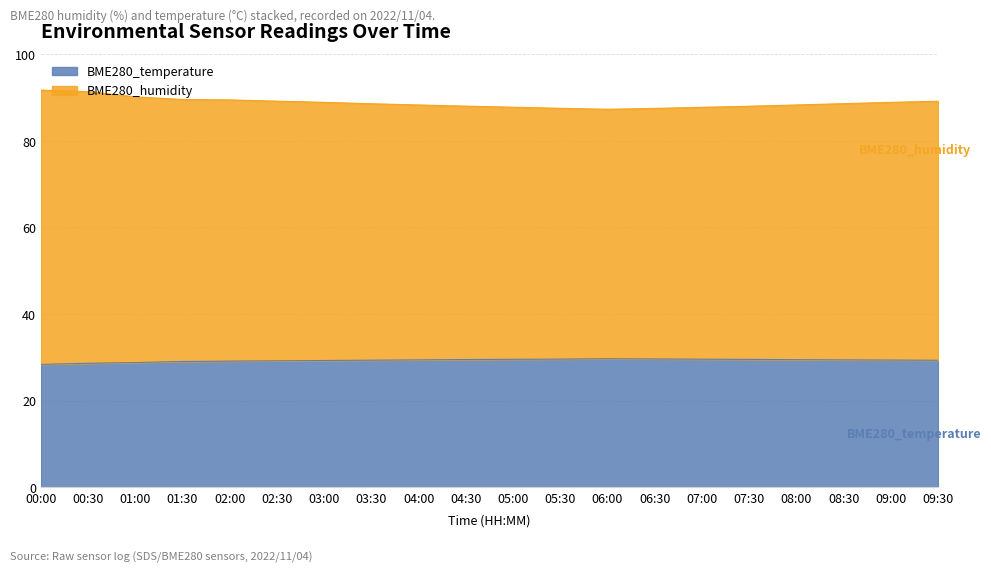

How many data points in BME280_humidity are above 88?

13